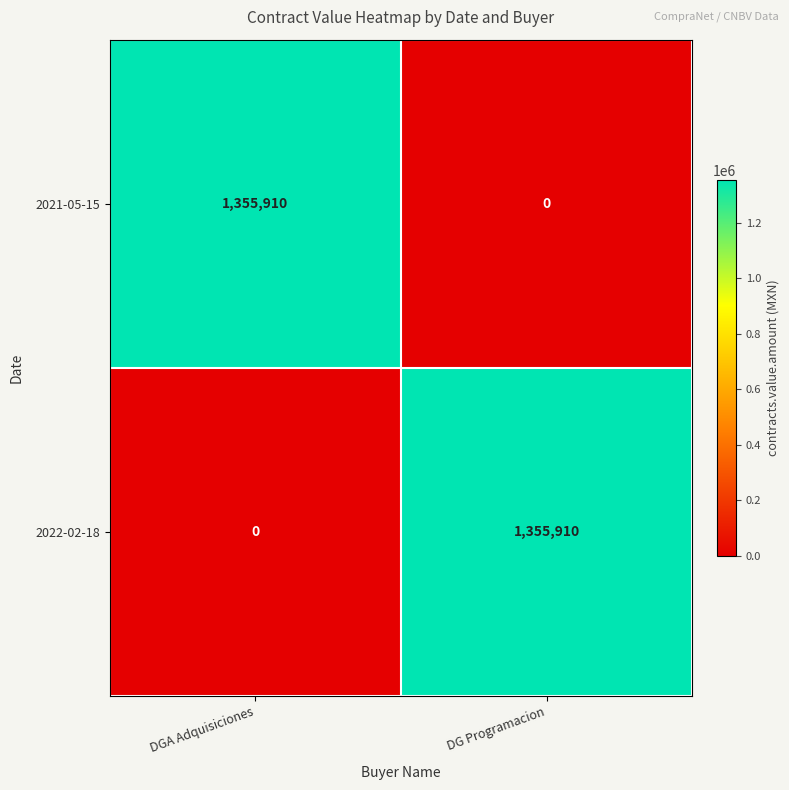

Reading left to right, extract all data points from this chart.

2021-05-15: 1355910	0
2022-02-18: 0	1355910